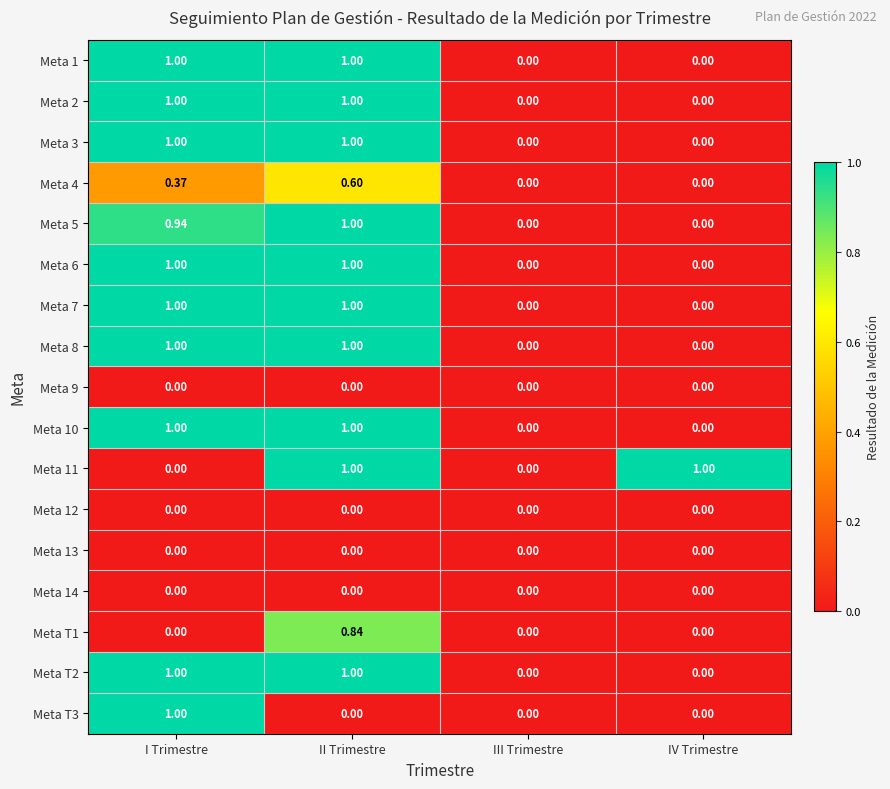

At which category is the sum across all series the highest?

II Trimestre